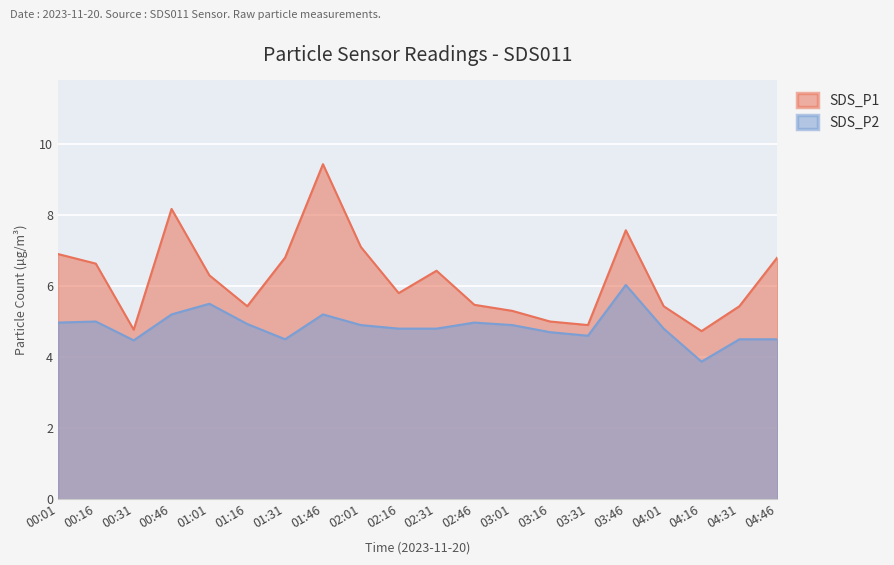

Where is the first local maximum for SDS_P2?

00:16